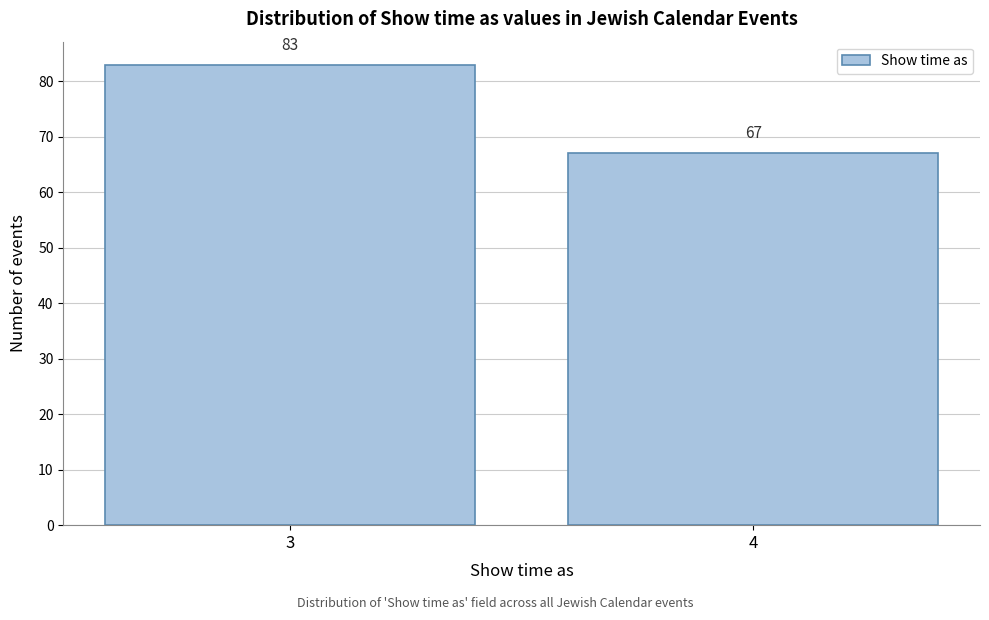

Reading right to left, extract all data points from this chart.

67	83